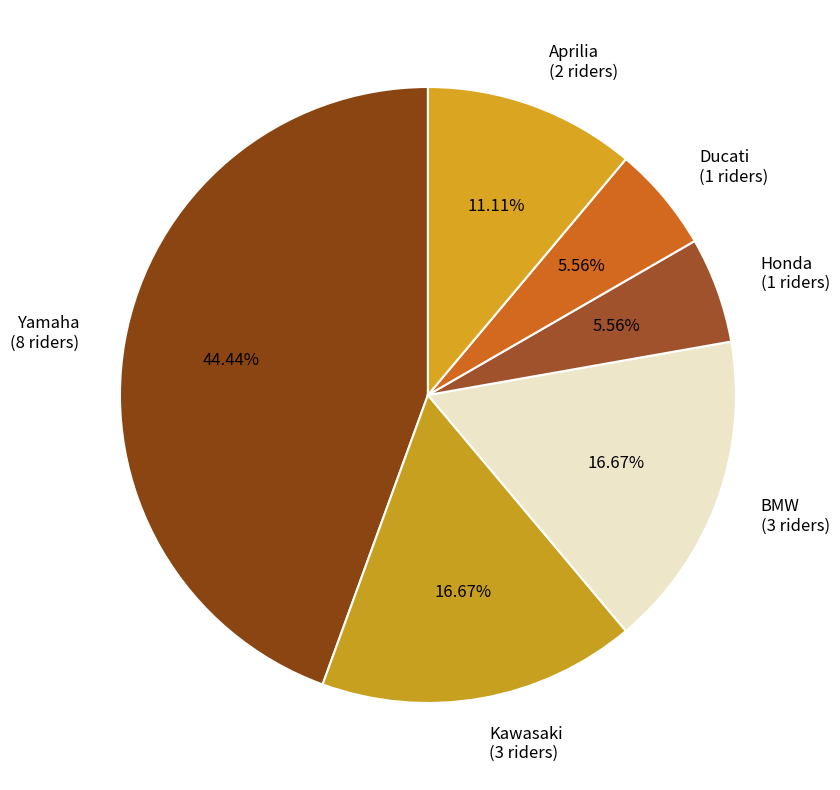

Which category has the biggest portion of the pie?

Yamaha